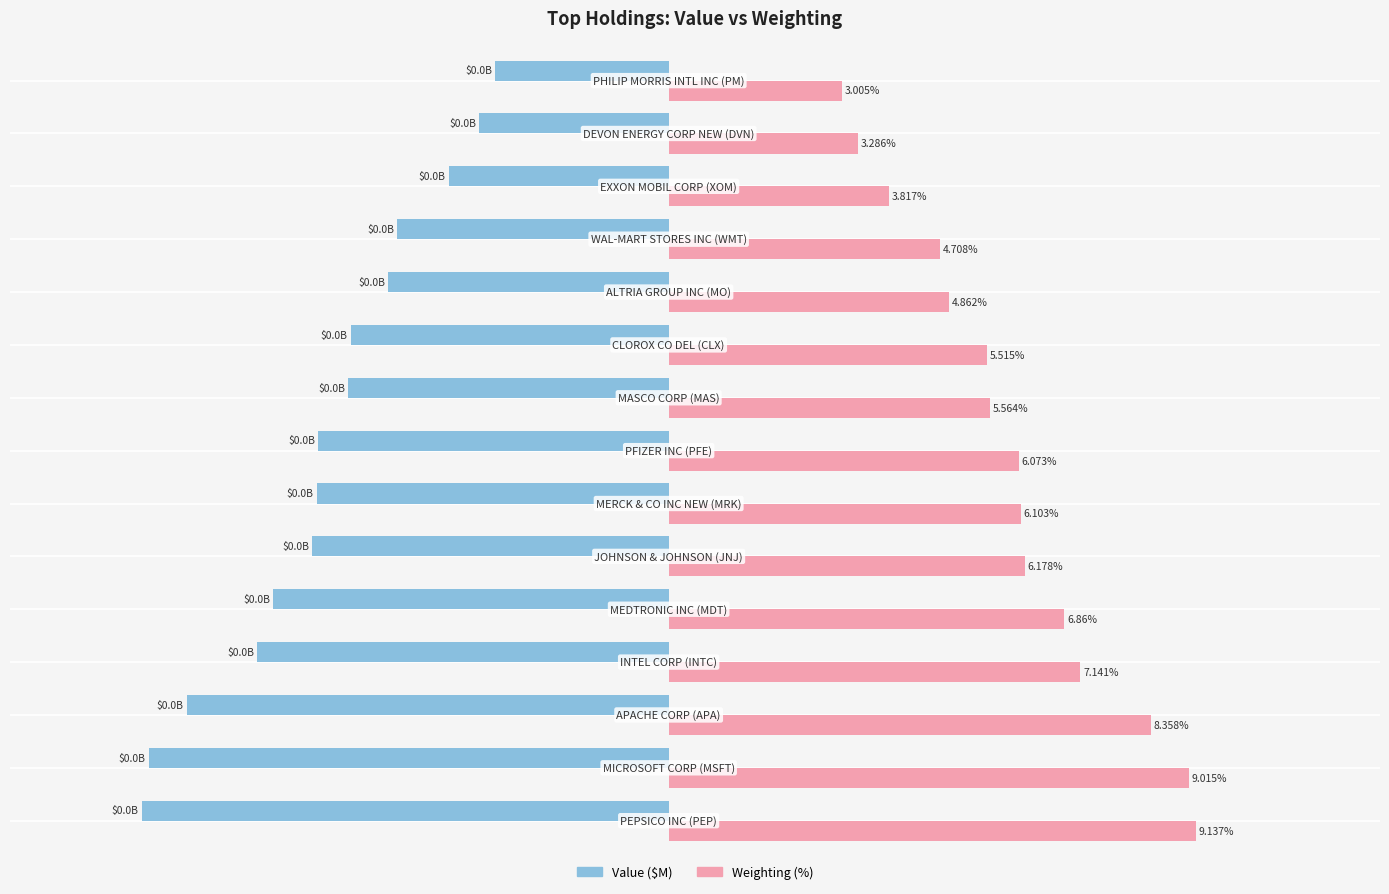

What is the greatest value displayed?

9.1